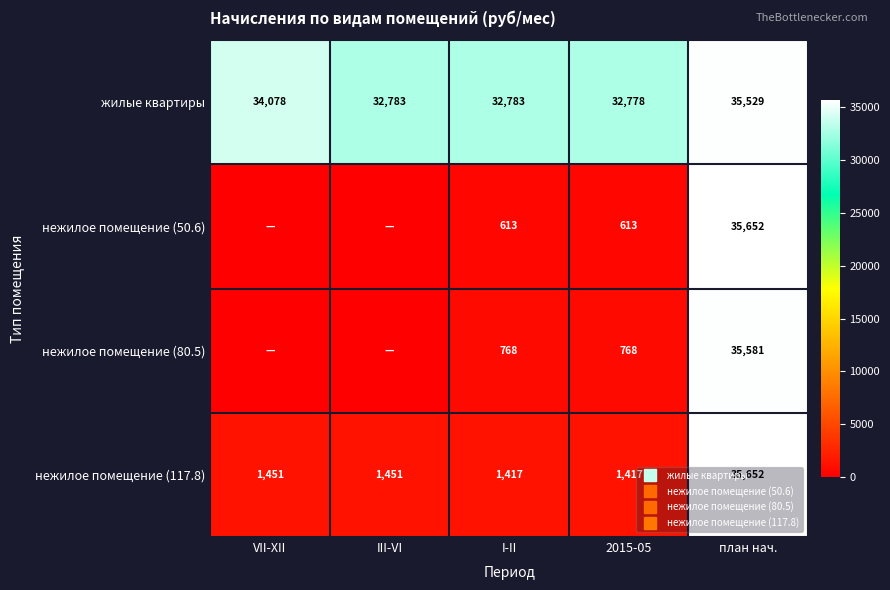

Which series has the largest range (max minus min)?

нежилое помещение (50.6)